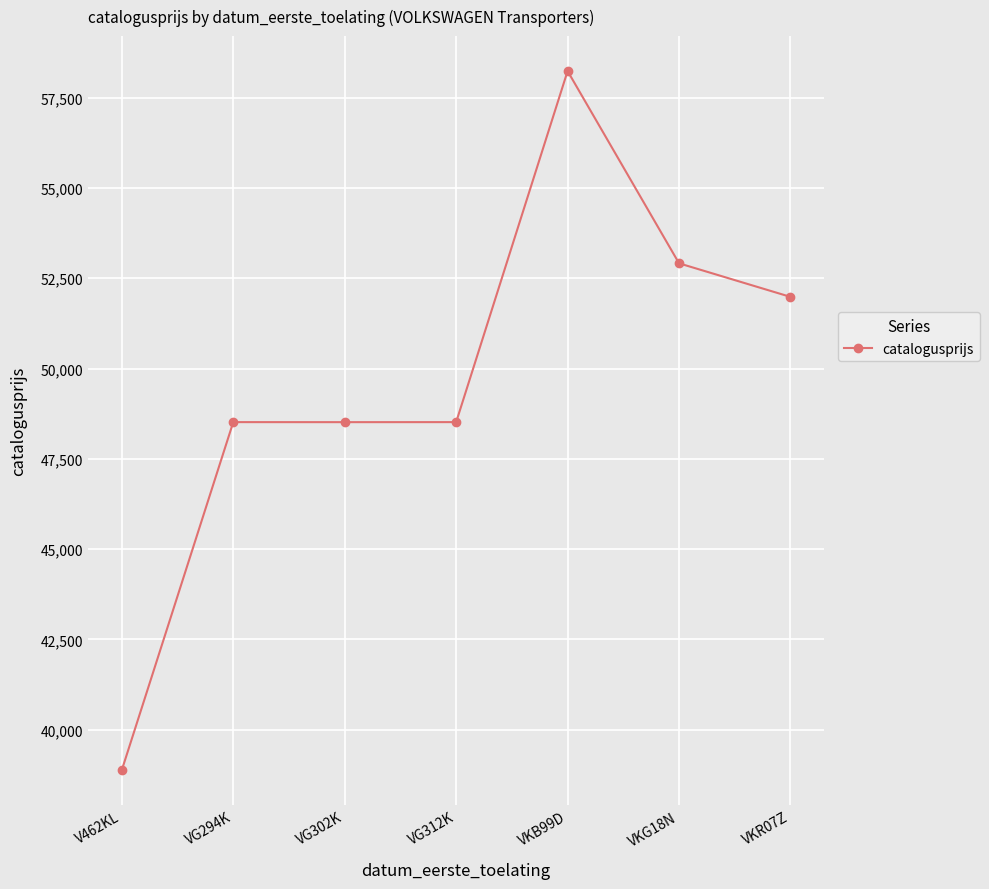

Approximately how many times larger is the value at VKR07Z compared to VG312K?

1.1